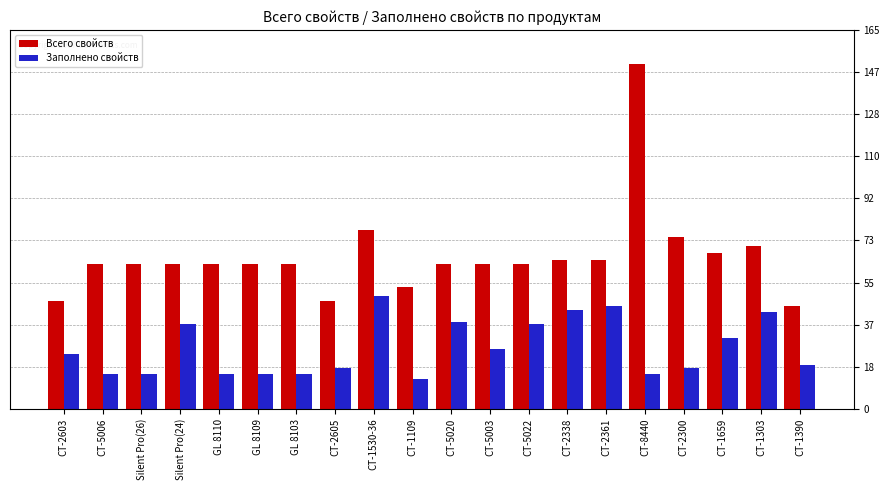

Is it true that Заполнено свойств equals 15 at GL 8103?

True